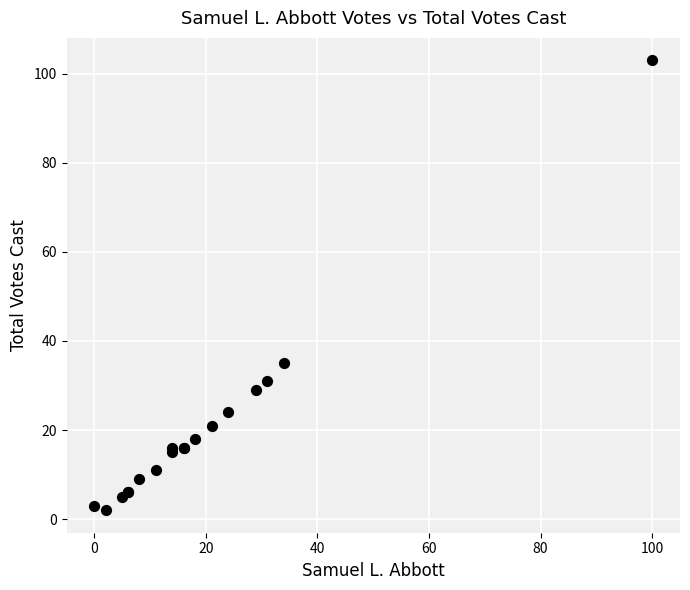

What Y value in the scatter plot is closest to 52?

35